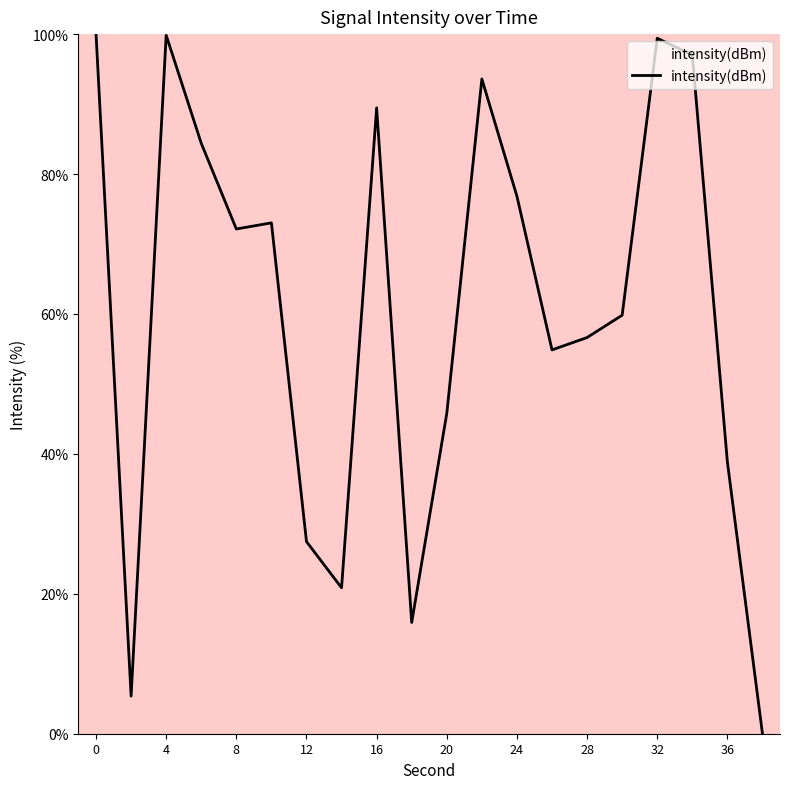

What is the value of the 12th point from the left?

93.6